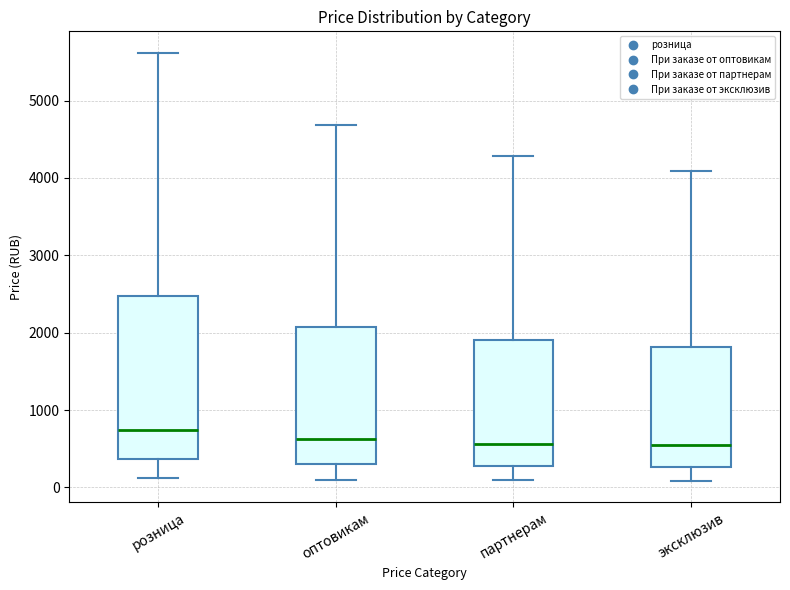

Reading left to right, read every box against the y-axis: the position of its median line, the range the box covers, and the ends of its whiskers. The values are not printed on the chart, so give them approximately, as read against the axis.

розница: median 700, box 400 to 2500, whiskers 100 to 5600
оптовикам: median 600, box 300 to 2100, whiskers 100 to 4700
партнерам: median 600, box 300 to 1900, whiskers 100 to 4300
эксклюзив: median 500, box 300 to 1800, whiskers 100 to 4100